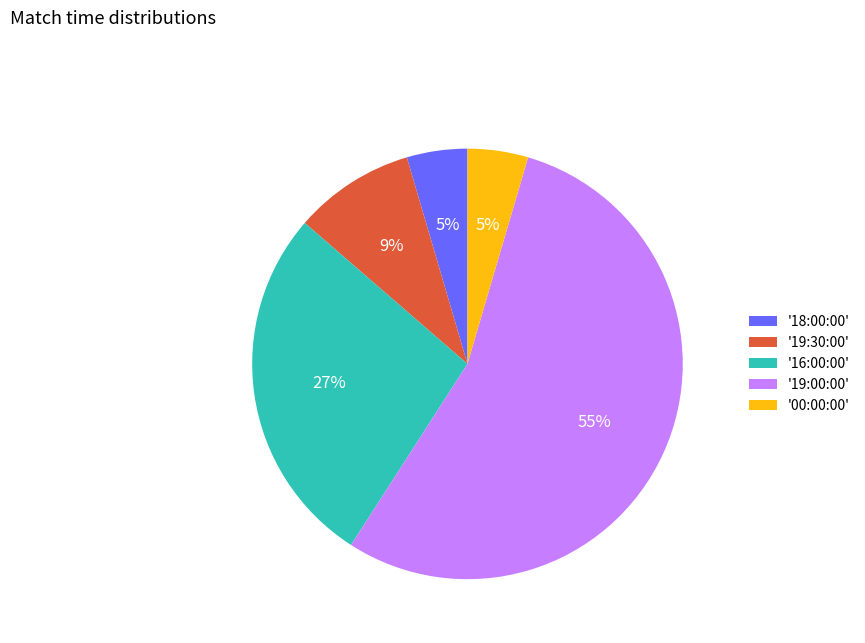

Between '16:00:00' and '19:30:00', which is larger?

'16:00:00'